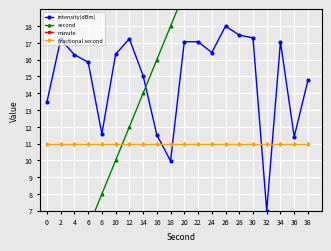

The minute series shows 0.0 at 18. True or false?

True